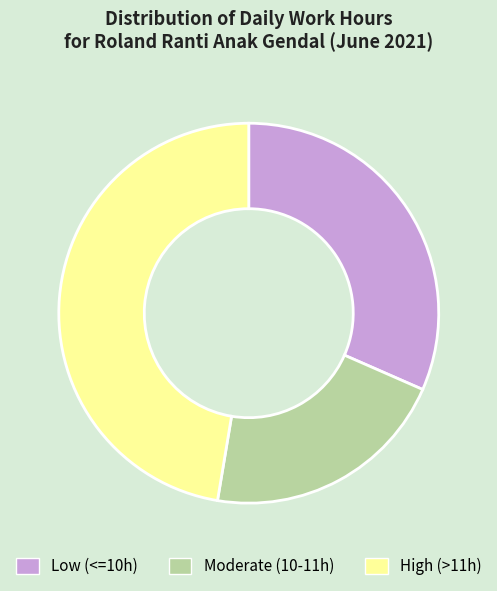

Count the number of slices in the pie.

3